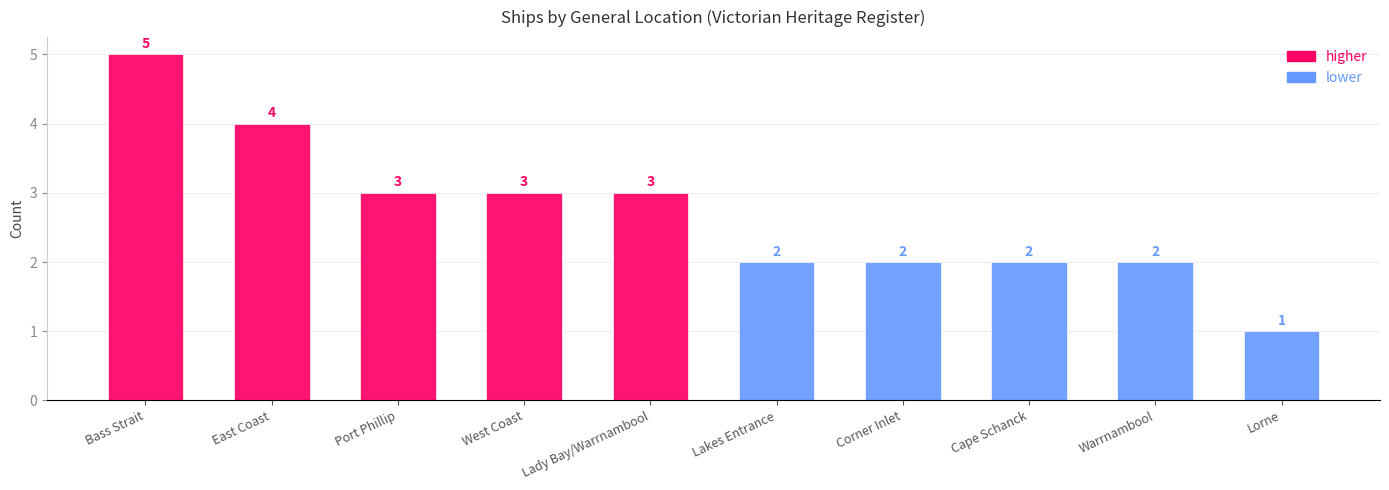

What position from the right is Victorian Heritage Register - Warrnambool?

2